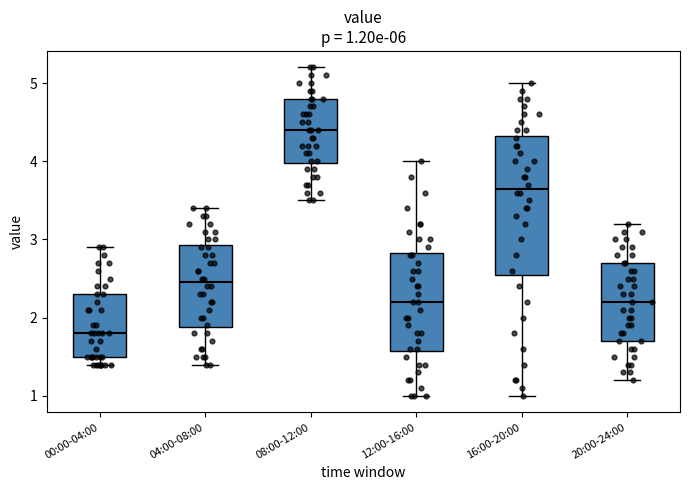

Which box is the tallest, from its lower edge to its upper edge?

16:00-20:00